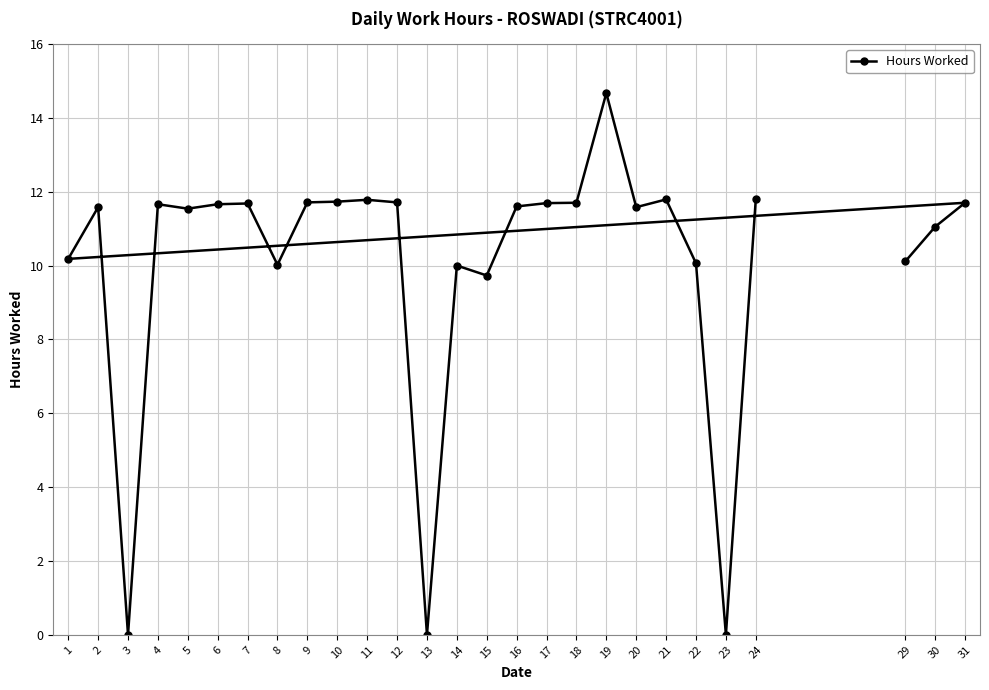

The chart shows a value of 11.8 at 21. True or false?

True